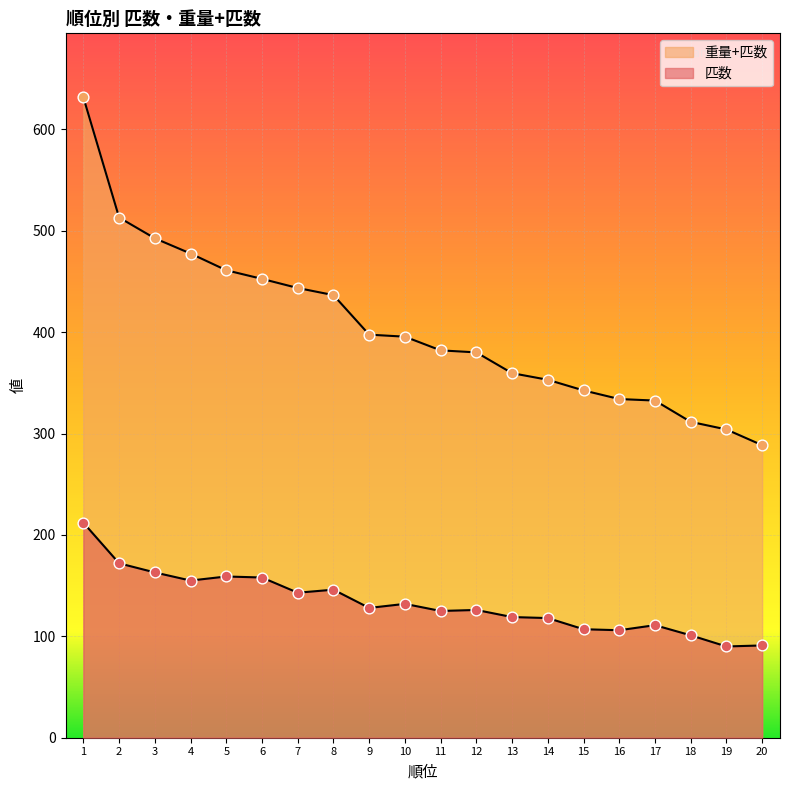

At which category is the sum across all series the highest?

1